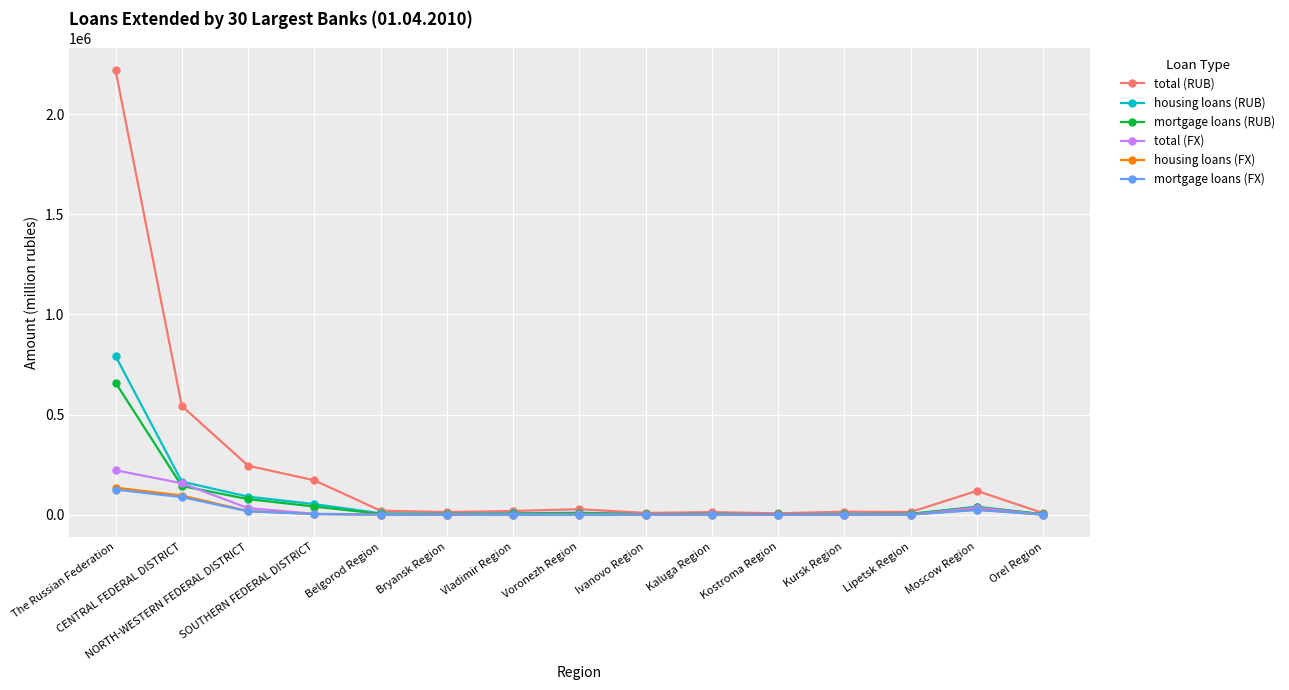

Is the value of housing loans (RUB) at Belgorod Region greater than the value of housing loans (FX) at CENTRAL FEDERAL DISTRICT?

No